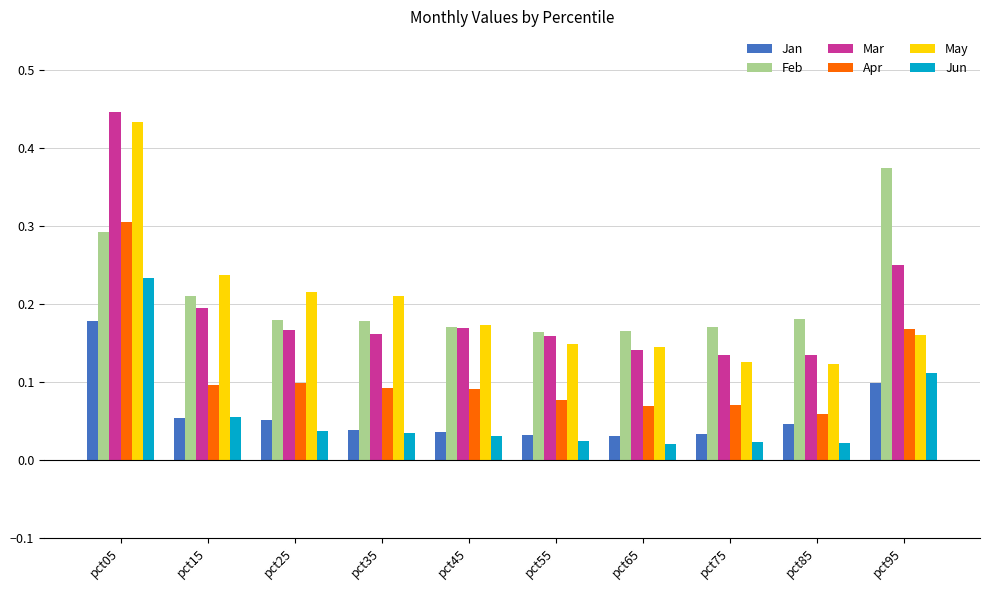

Which series has the widest spread of values?

Mar